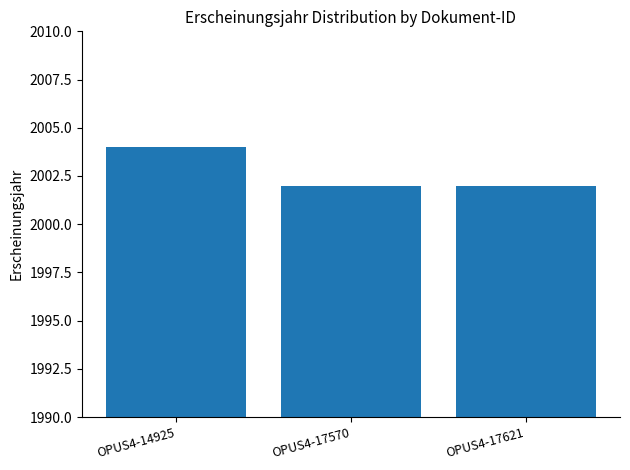

Reading right to left, list all the values displayed in this chart.

2002	2002	2004